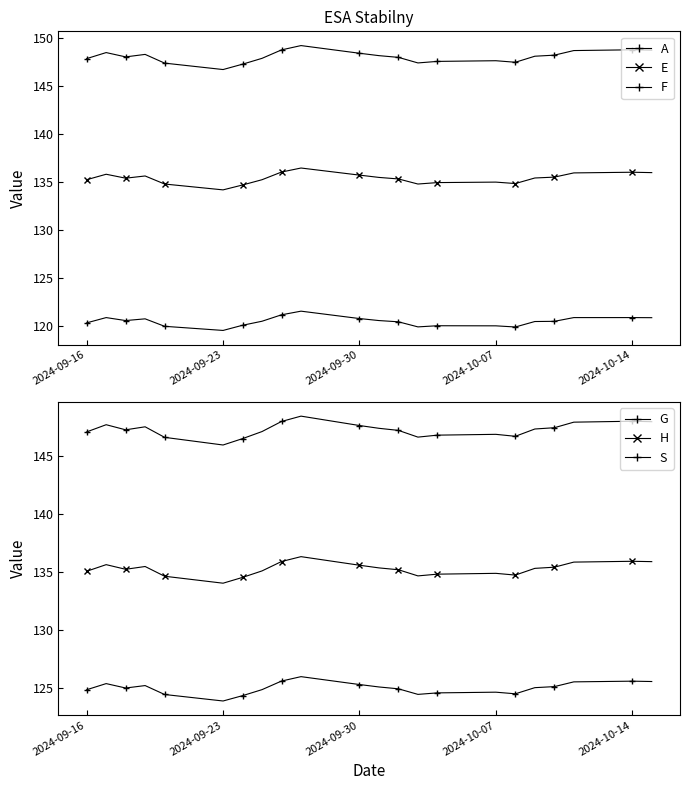

What is the approximate value of H at 2024-10-07?

134.9